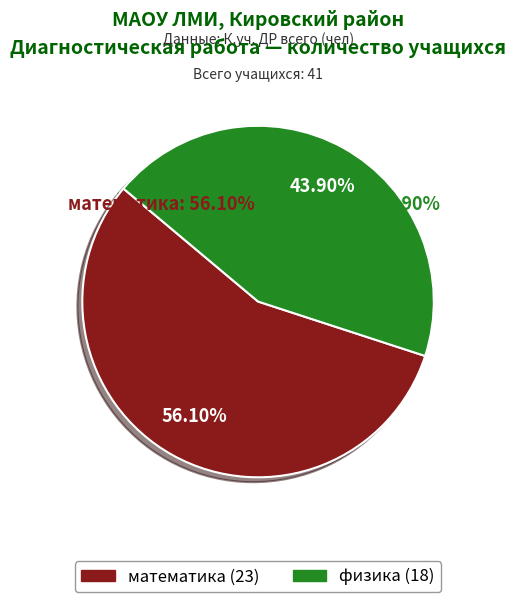

What percentage is the математика slice, to the nearest percent?

56%